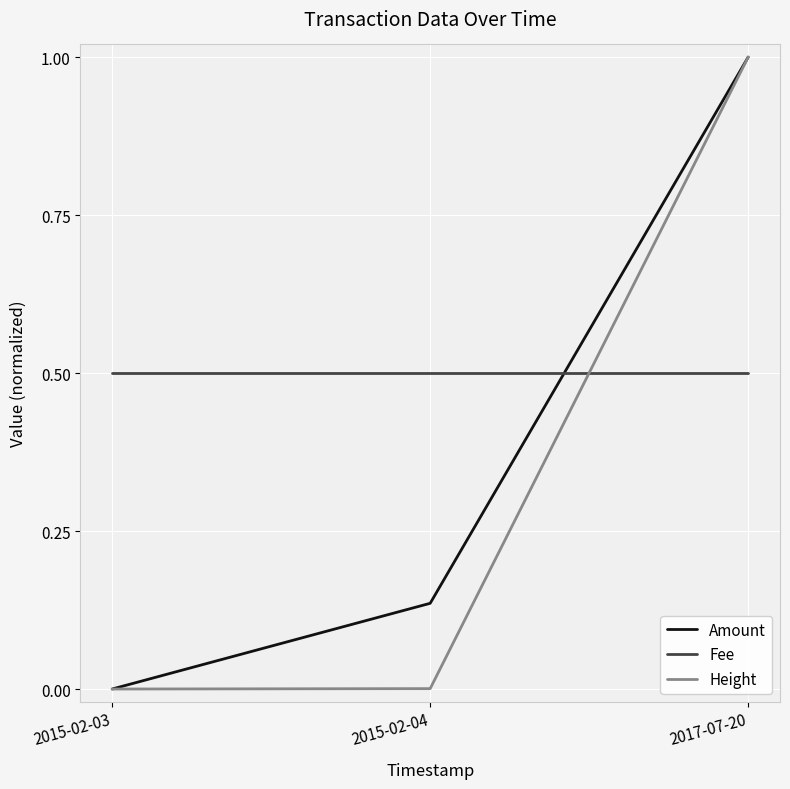

Rank the series by their average value, from highest to lowest.

Fee, Amount, Height